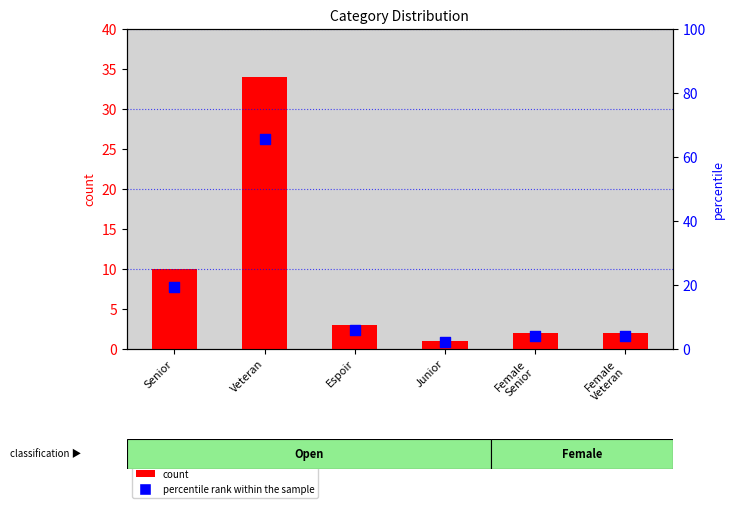

What are all the series names shown in the legend?

count, percentile rank within the sample